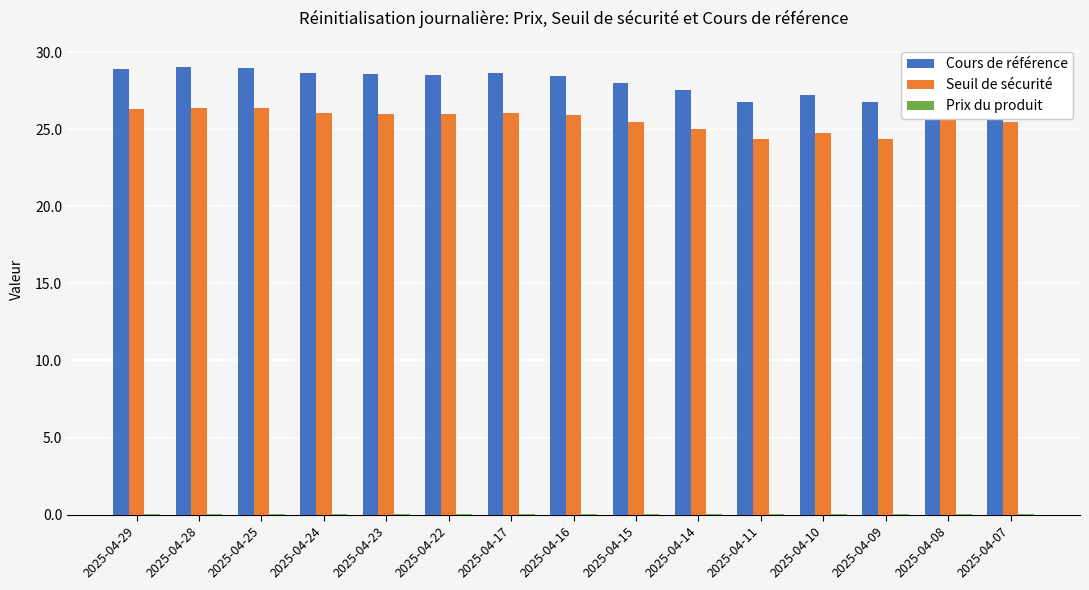

What is the maximum value for Seuil de sécurité?

26.4